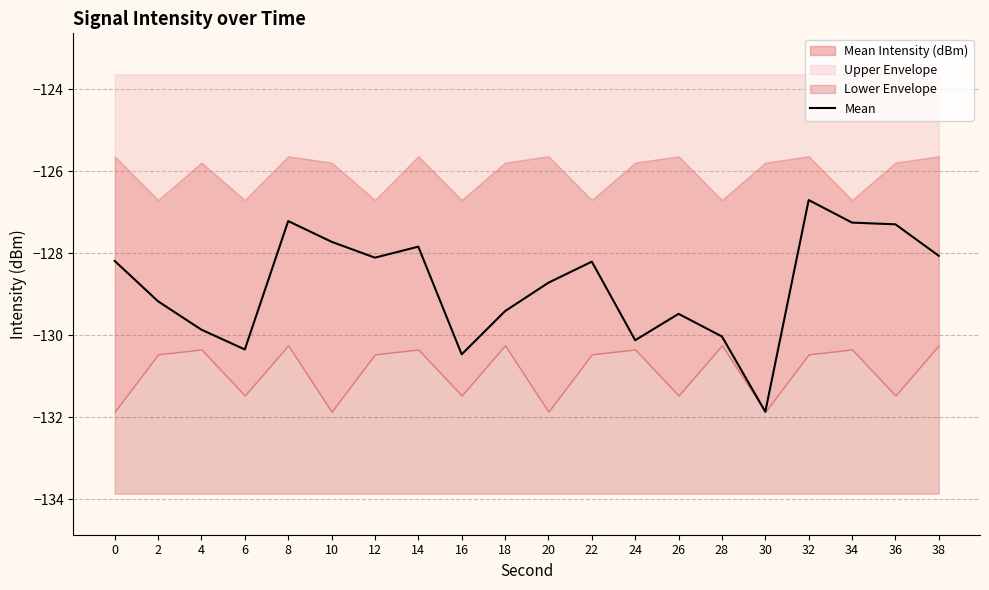

At which category does the chart reach its minimum across all series?

30